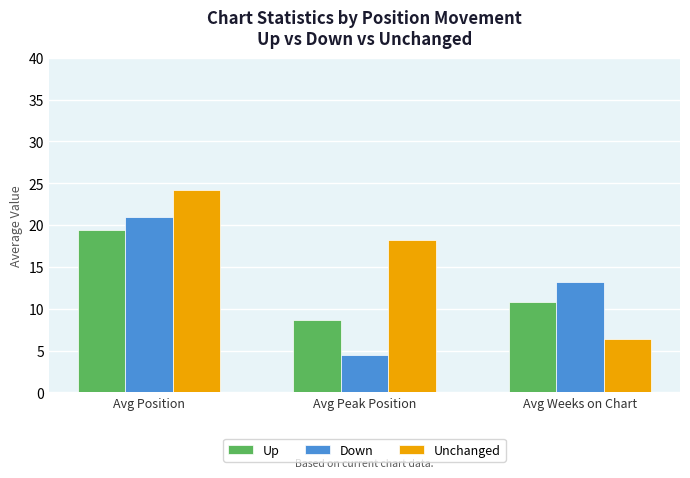

Which category has the lowest value across all series?

Avg Peak Position